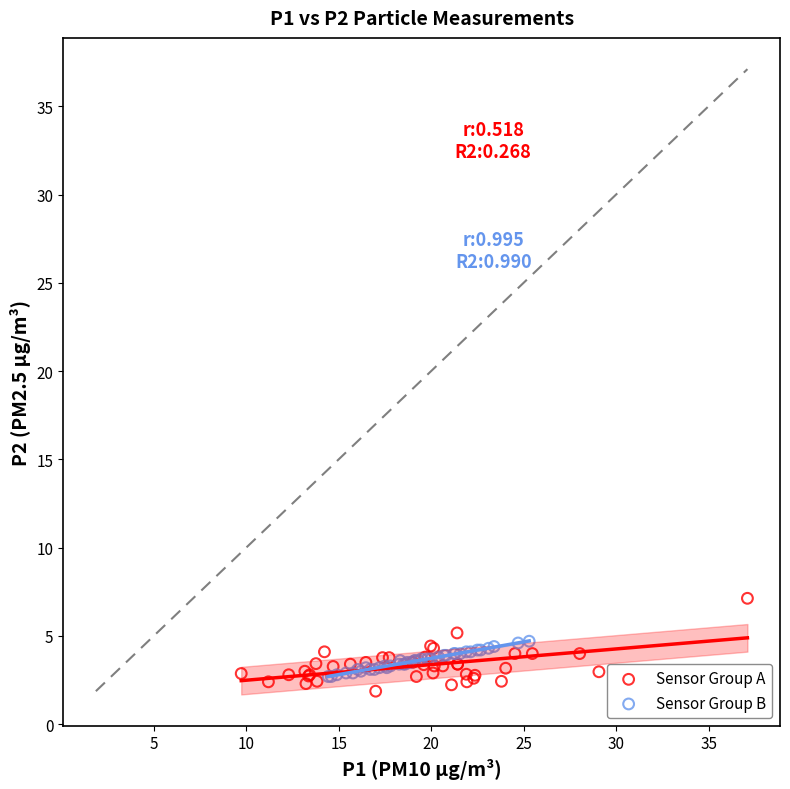

Which series contains the highest Y value?

Sensor Group A